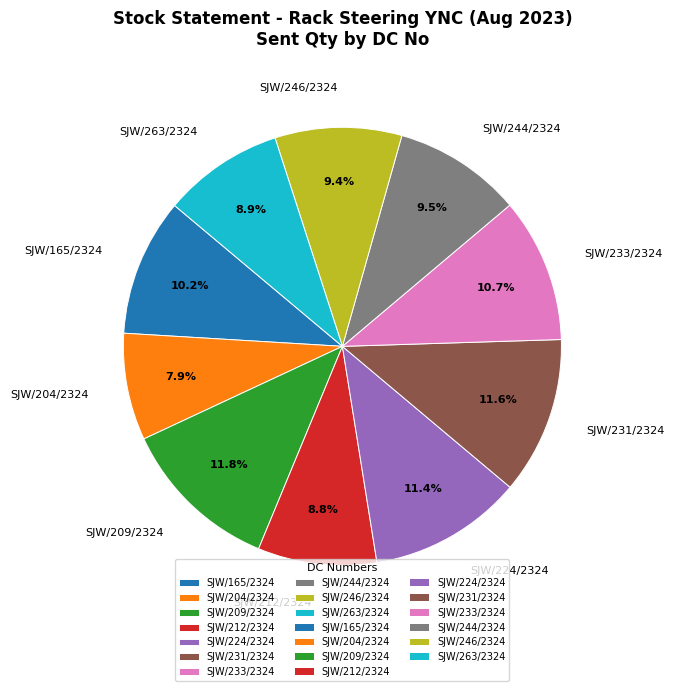

To the nearest percent, what is the difference between the SJW/231/2324 and SJW/212/2324 slice percentages?

3%